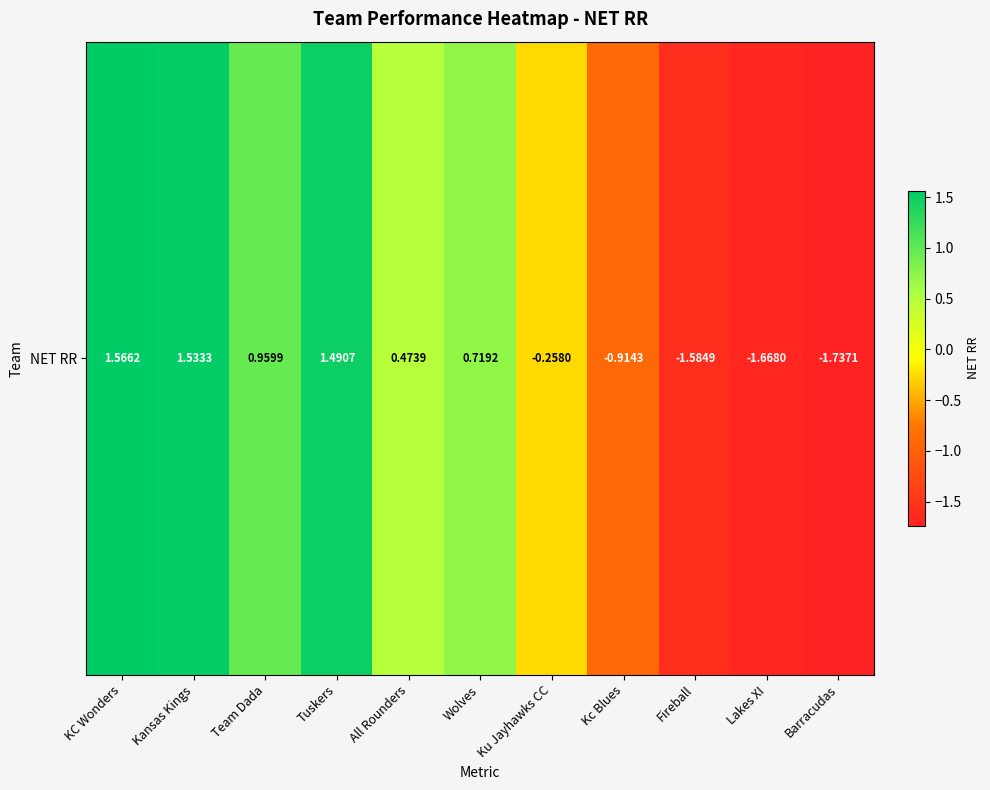

Where does the data first go above 0?

KC Wonders